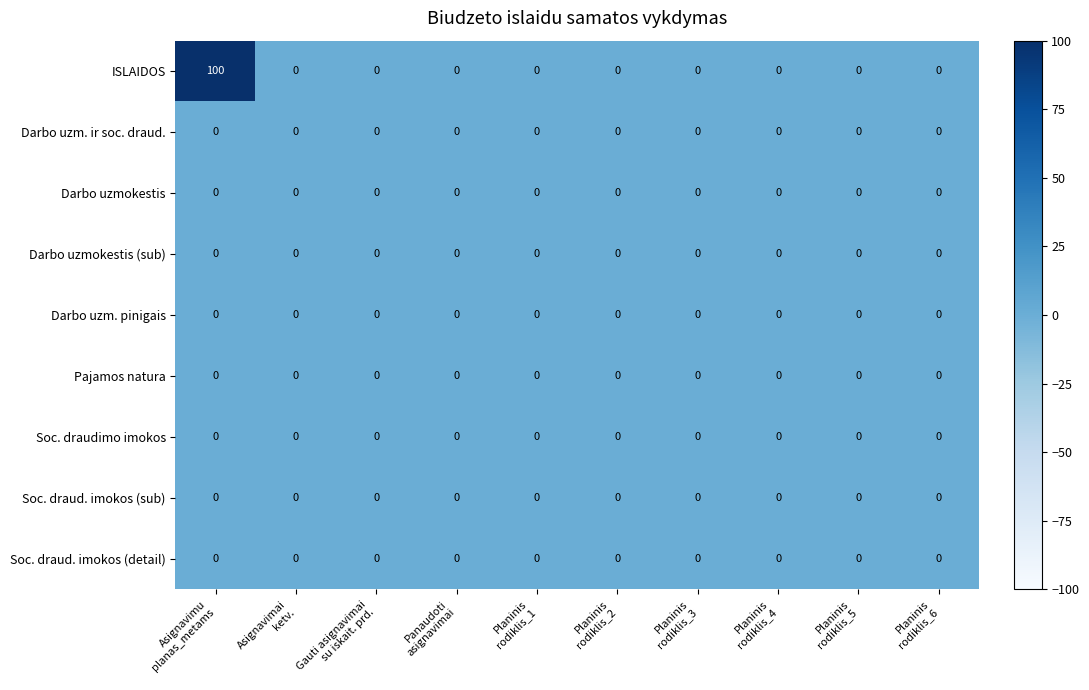

What is the maximum value shown in the chart?

100